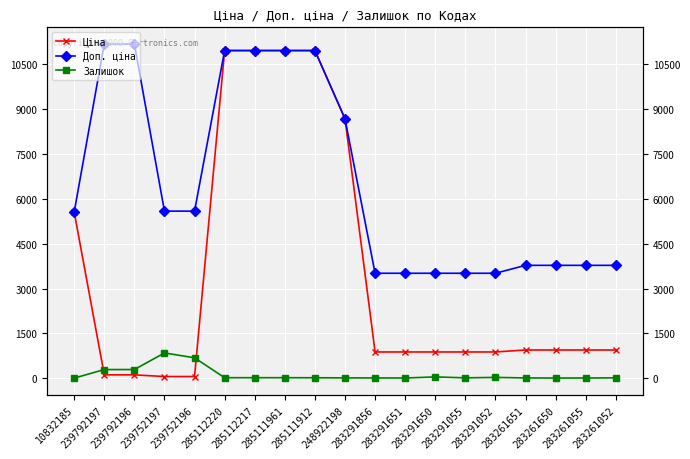

Reading left to right, list all the values displayed in this chart.

Ціна: 5560.3	111.8	111.8	55.9	55.9	10964.4	10964.4	10964.4	10964.4	8679.5	878.0	878.0	878.0	878.0	878.0	944.2	944.2	944.2	944.2
Доп. ціна: 5560.3	11182.0	11182.0	5591.0	5591.0	10964.4	10964.4	10964.4	10964.4	8679.5	3511.9	3511.9	3511.9	3511.9	3511.9	3777.0	3777.0	3777.0	3777.0
Залишок: 3.0	289.0	290.0	845.0	683.0	17.0	17.0	17.0	15.0	11.0	9.0	7.0	43.0	12.0	27.0	9.0	6.0	7.0	13.0